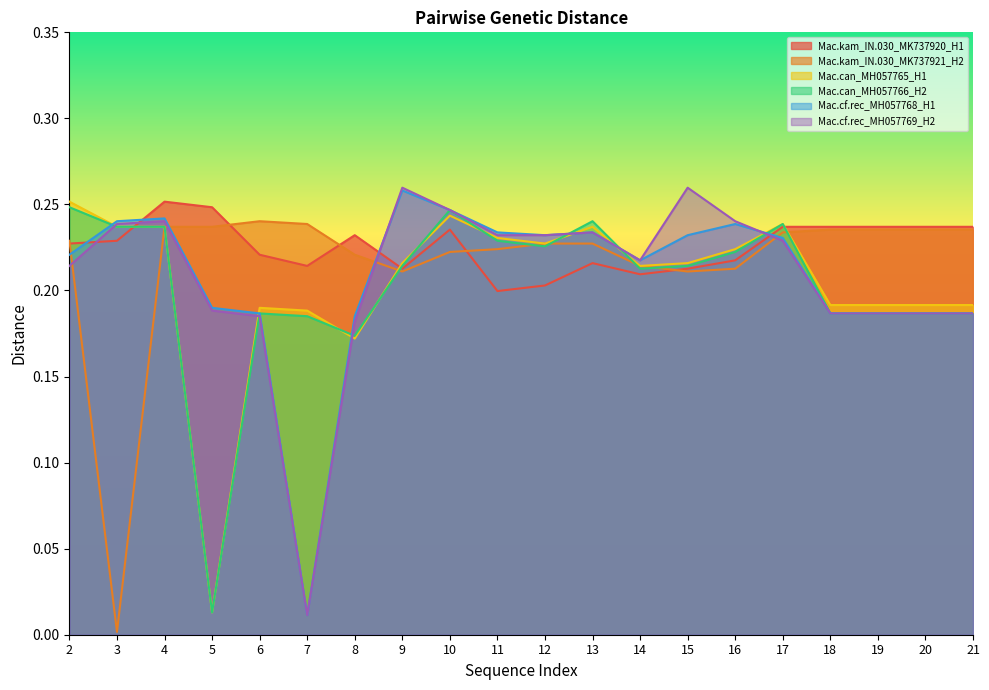

How many lines are shown in the chart?

6